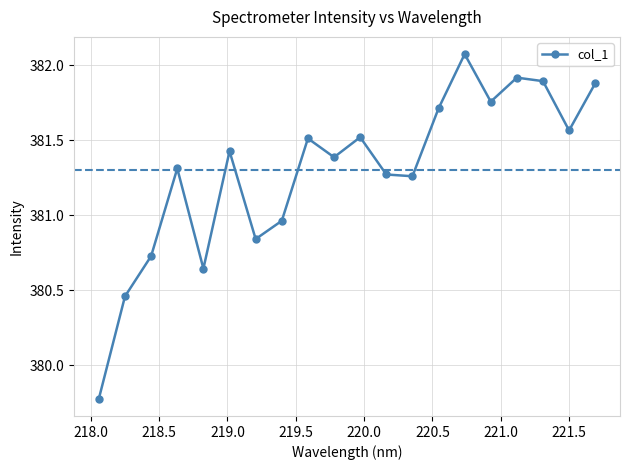

What is the sum of all values?

7625.9